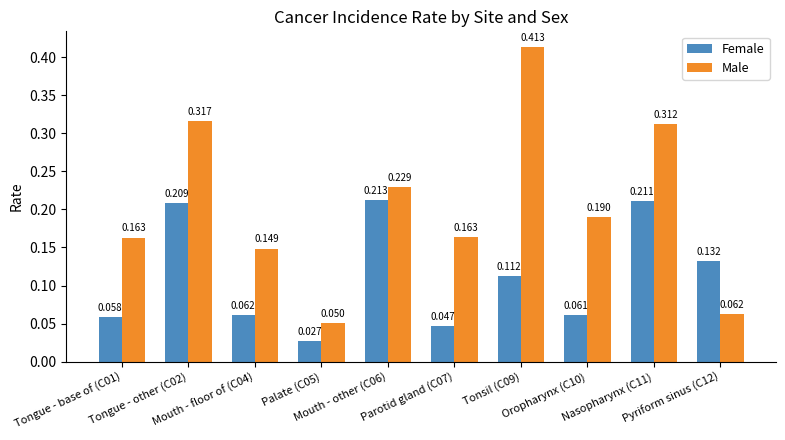

What is the greatest value displayed?

0.4